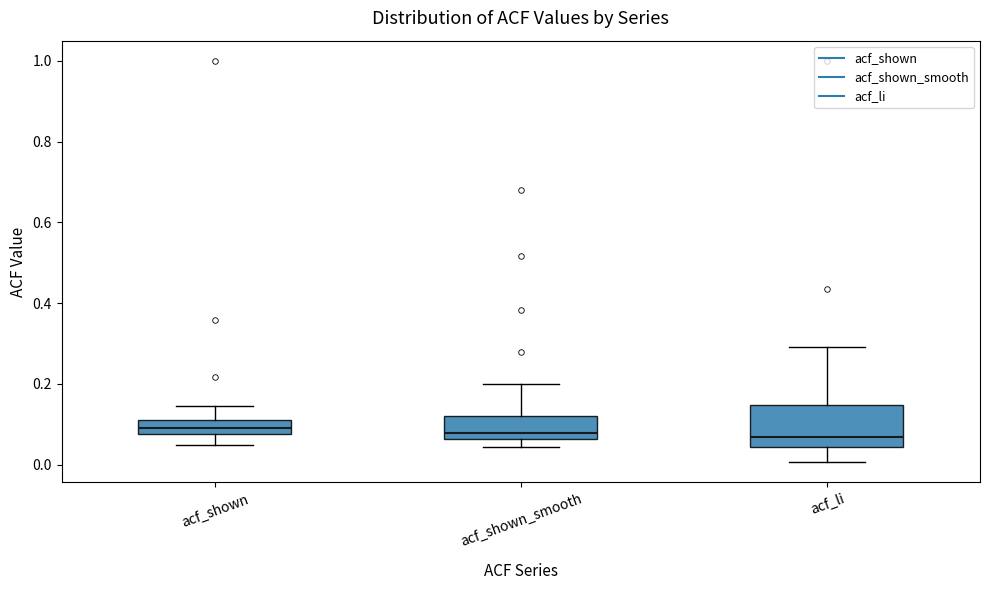

Reading left to right, read every box against the y-axis: the position of its median line, the range the box covers, and the ends of its whiskers. The values are not printed on the chart, so give them approximately, as read against the axis.

acf_shown: median 0.10, box 0.08 to 0.12, whiskers 0.04 to 0.14
acf_shown_smooth: median 0.08, box 0.06 to 0.12, whiskers 0.04 to 0.20
acf_li: median 0.06, box 0.04 to 0.14, whiskers 0.00 to 0.30